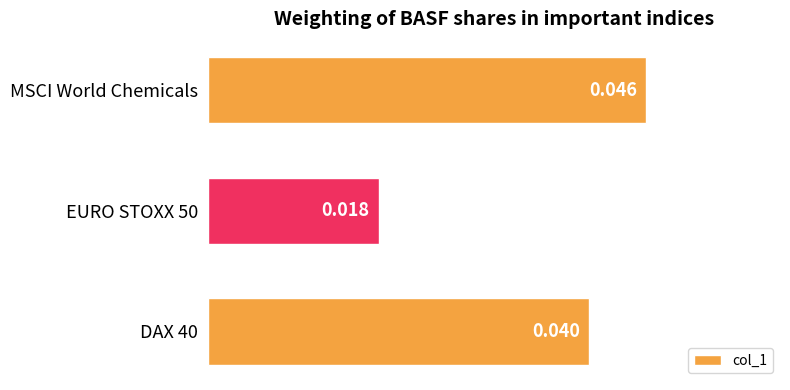

Which label corresponds to the largest value in the chart?

MSCI World Chemicals